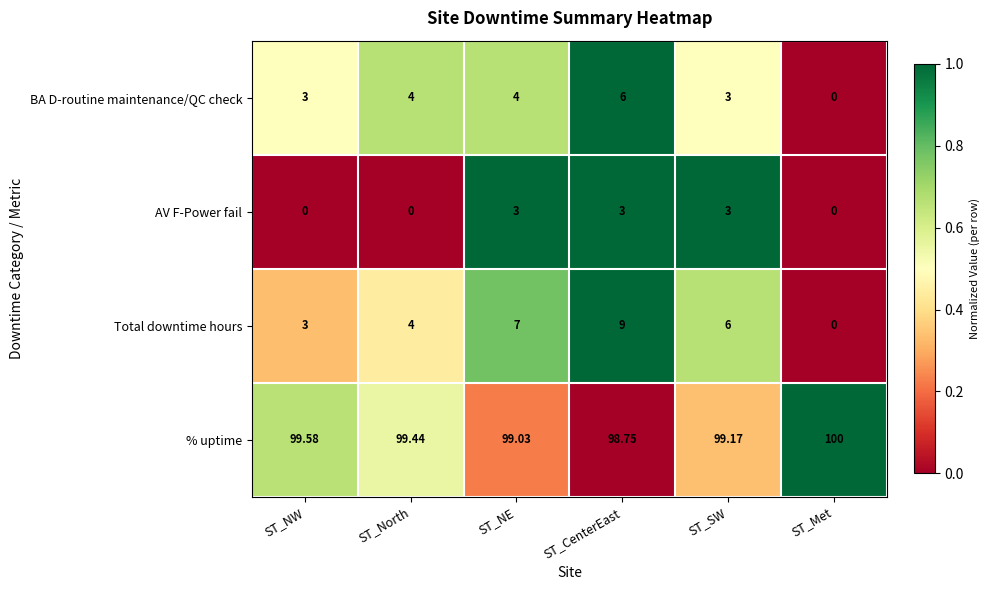

Rank the series by their maximum value, from highest to lowest.

% uptime, Total downtime hours, BA D-routine maintenance/QC check, AV F-Power fail